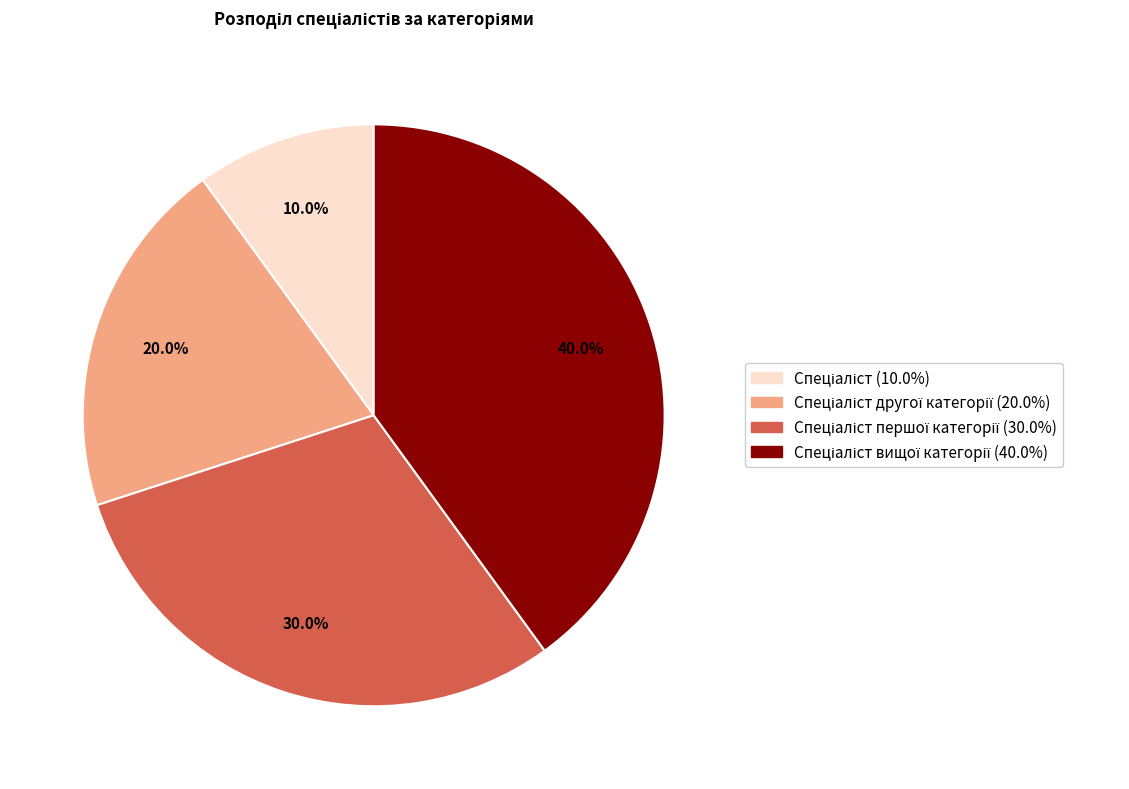

Is there any slice that represents more than half of the pie?

No